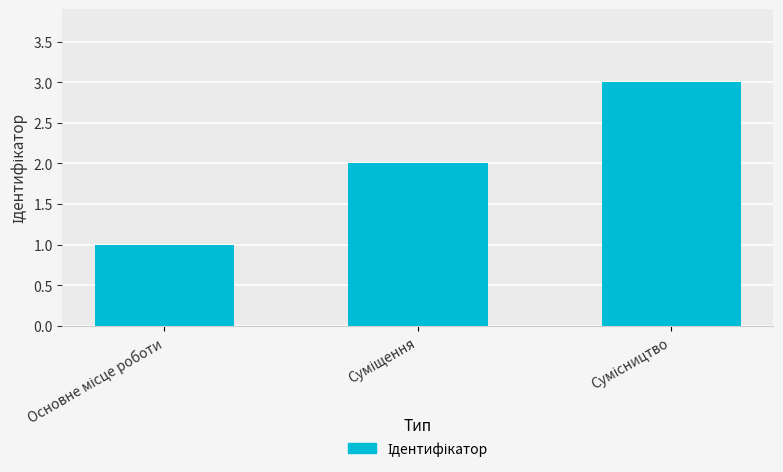

What is the sum of all values?

6